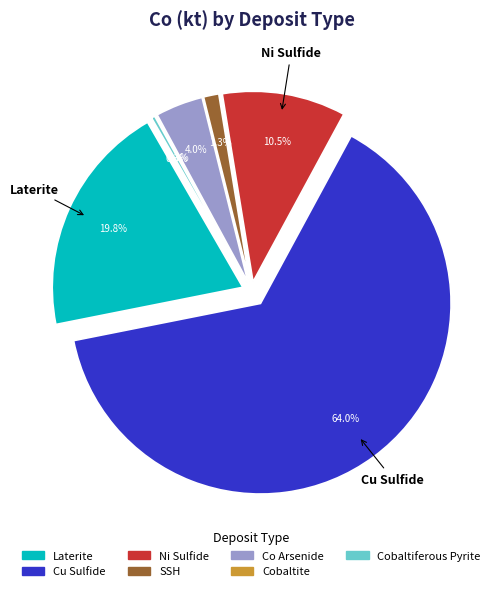

Is it true that SSH is 11% of the pie?

False